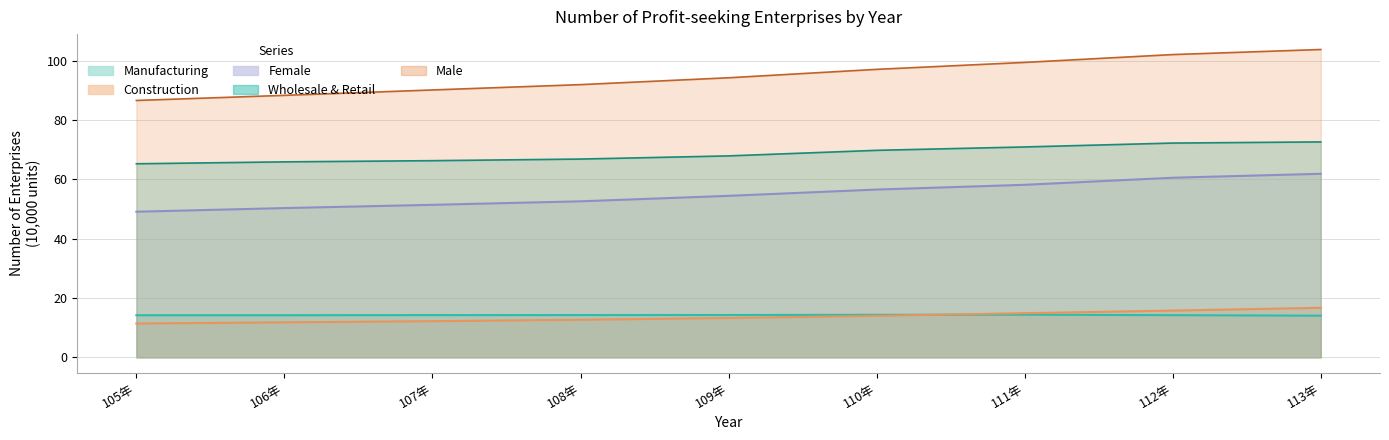

List the labels in order of Male value, largest first.

113年, 112年, 111年, 110年, 109年, 108年, 107年, 106年, 105年